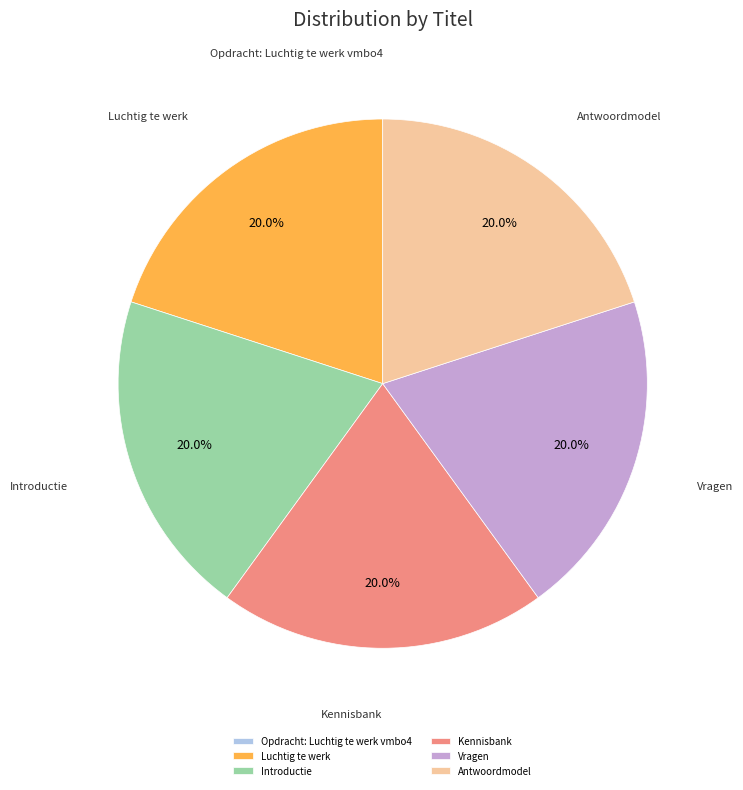

Is the sum of Luchtig te werk and Vragen greater than half?

No